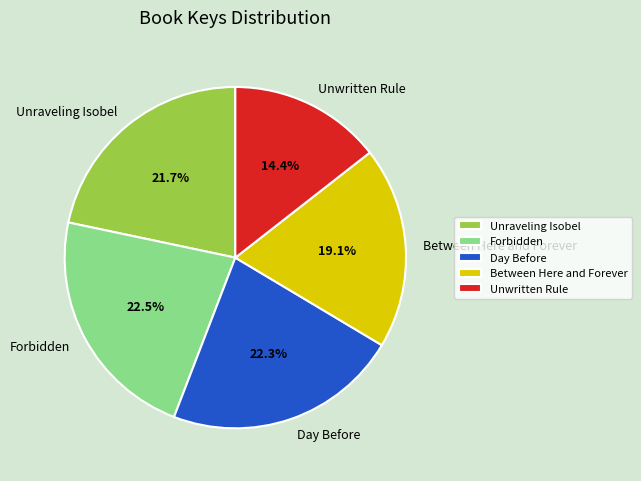

To the nearest percent, what portion does Day Before represent?

22%